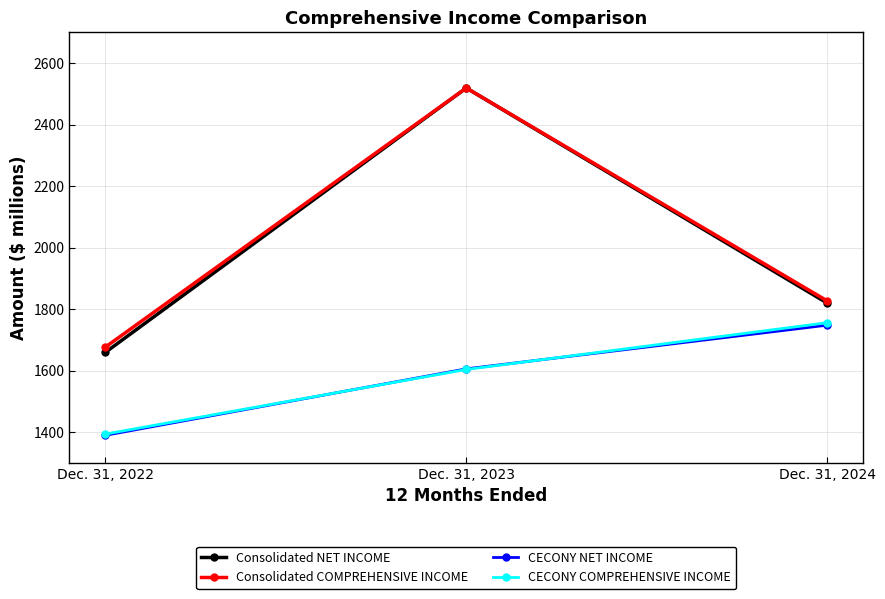

Reading left to right, extract all data points from this chart.

Consolidated NET INCOME: Dec. 31, 2022=1660	Dec. 31, 2023=2519	Dec. 31, 2024=1820
Consolidated COMPREHENSIVE INCOME: Dec. 31, 2022=1677	Dec. 31, 2023=2519	Dec. 31, 2024=1827
CECONY NET INCOME: Dec. 31, 2022=1390	Dec. 31, 2023=1606	Dec. 31, 2024=1748
CECONY COMPREHENSIVE INCOME: Dec. 31, 2022=1394	Dec. 31, 2023=1604	Dec. 31, 2024=1756